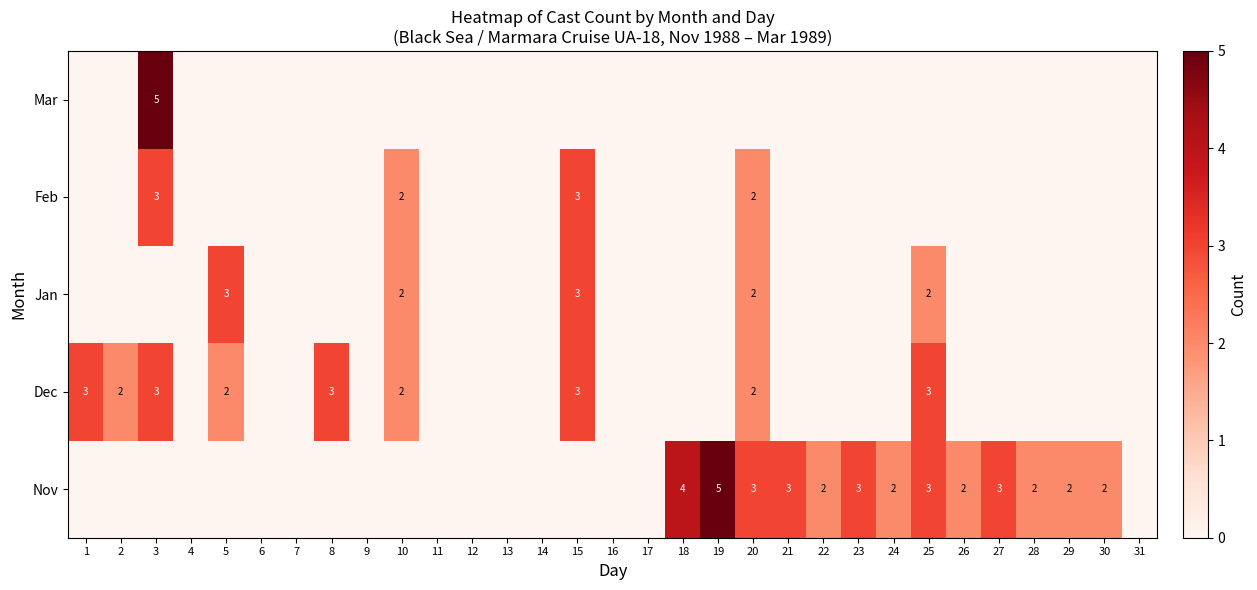

Which label corresponds to the largest value in the chart?

19